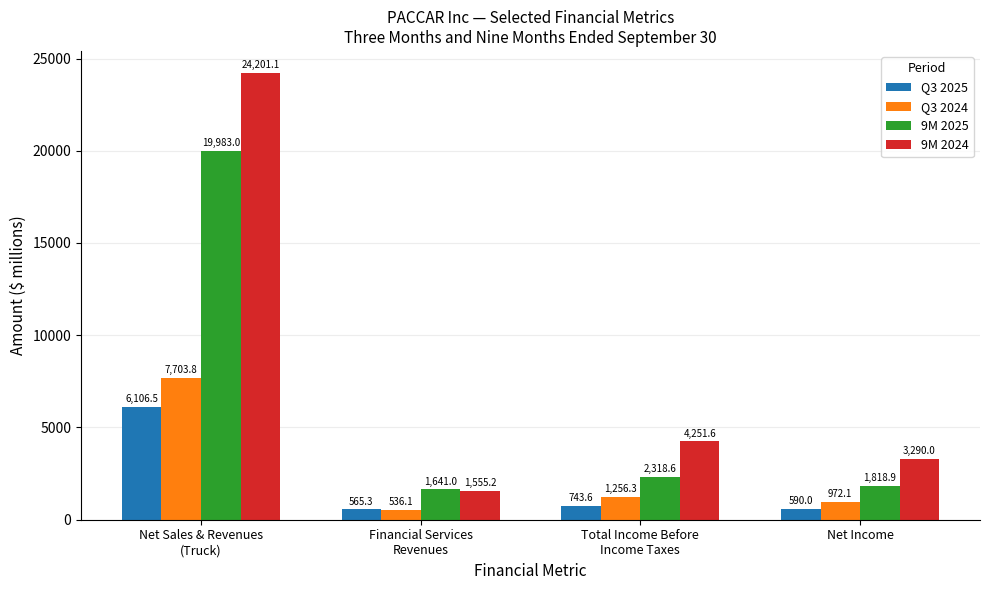

How many series are shown in this chart?

4